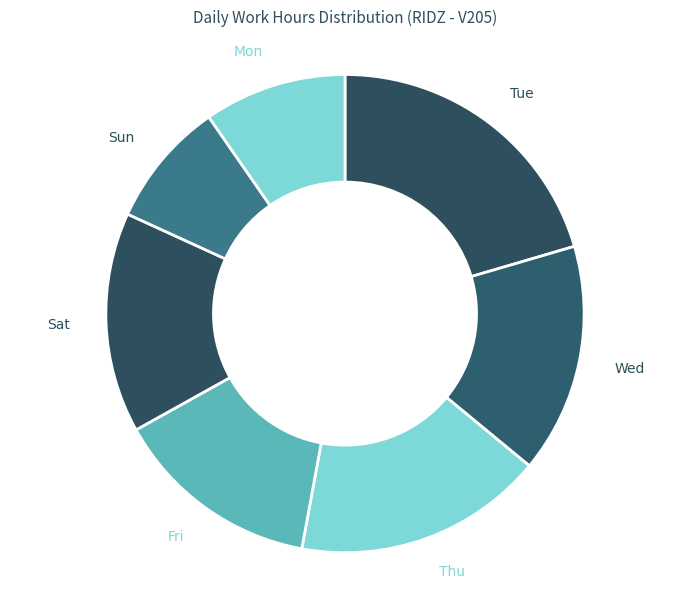

Do Mon and Wed together represent more than half of the pie?

No